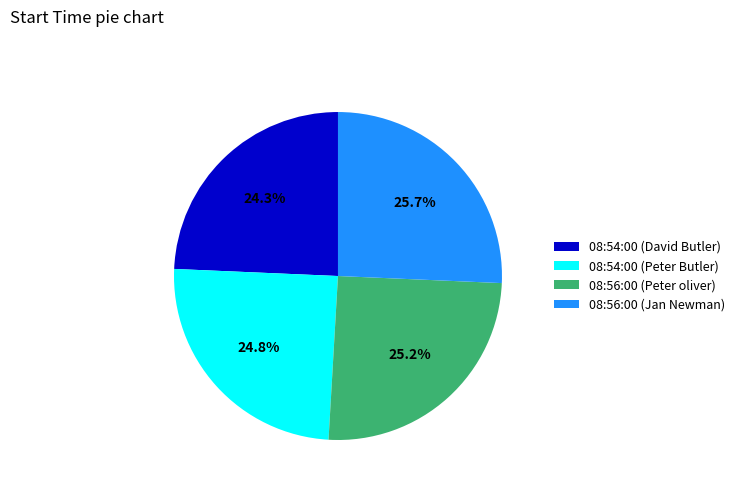

How much of the chart is everything except 08:56:00 (Peter oliver)?

74.8%